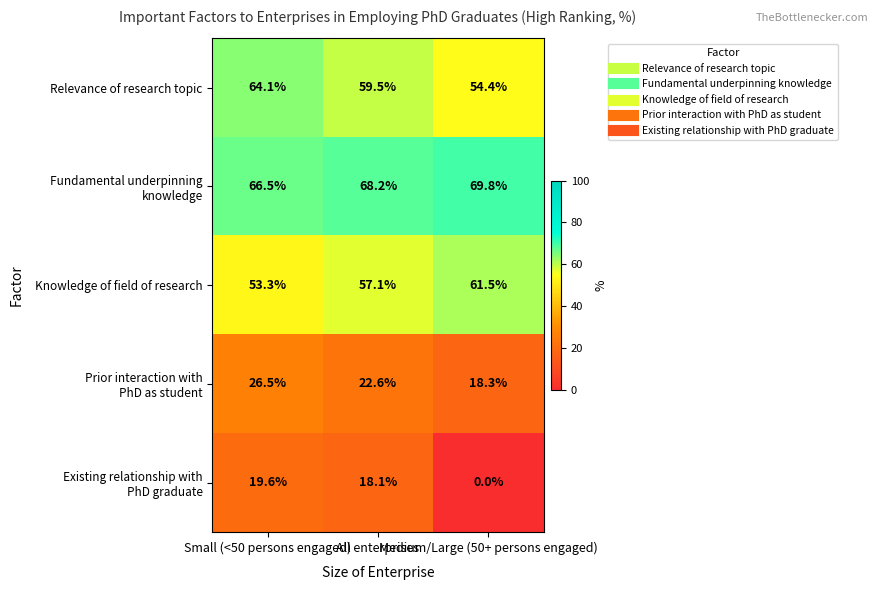

What is the greatest value displayed?

69.8